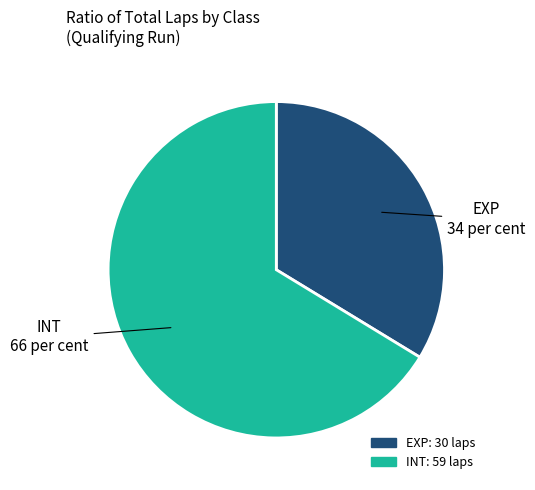

Is there any slice that represents more than half of the pie?

Yes